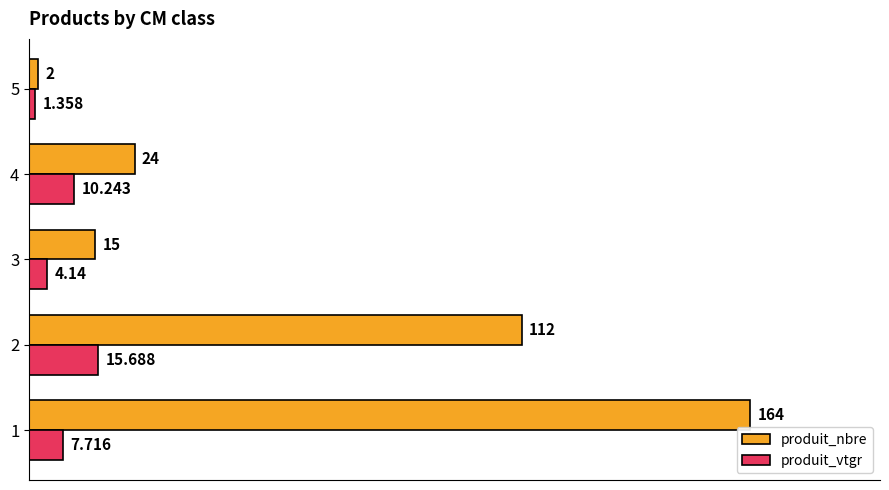

What is the average value of the produit_nbre series?

63.4